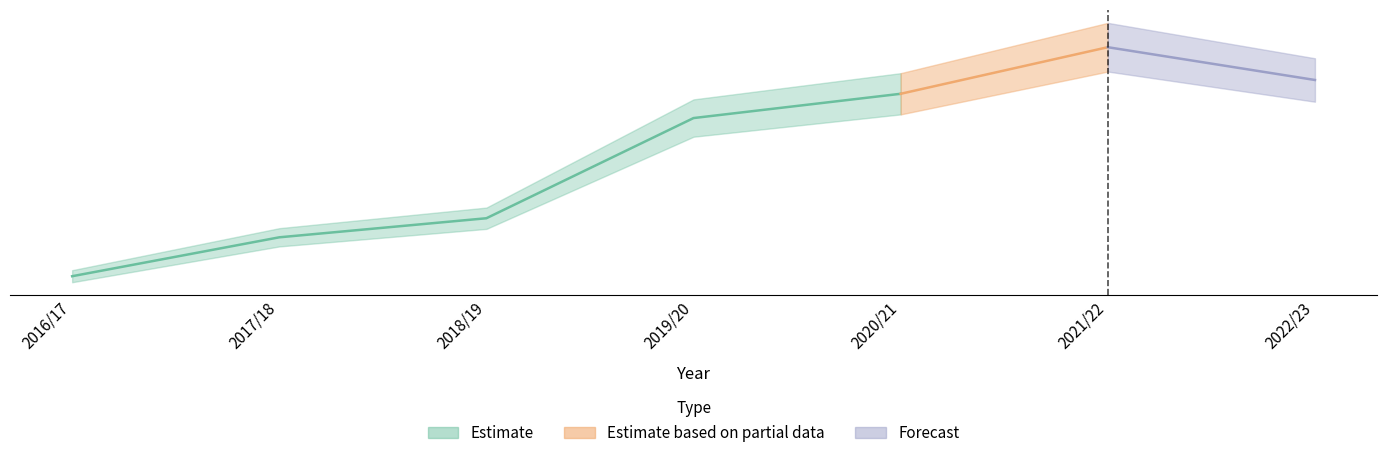

Where is the data nearest to the value 88012?

2019/20